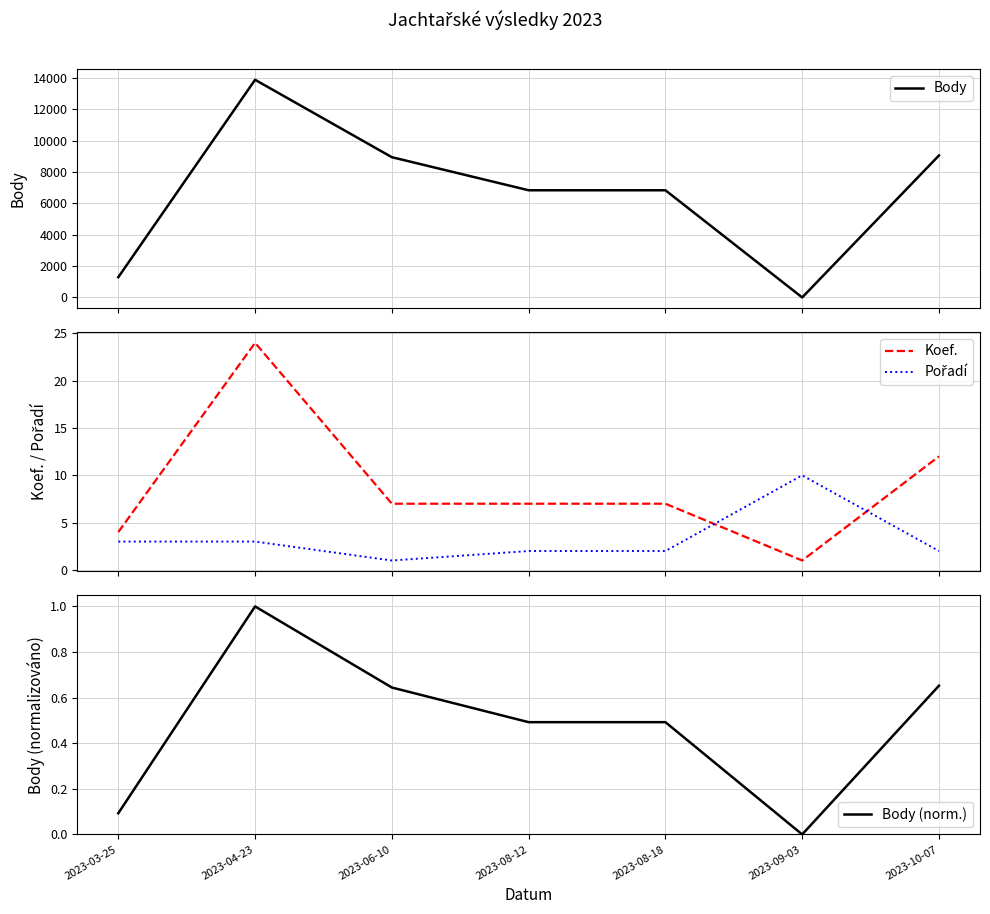

How many times do Pořadí and Koef. cross each other?

2